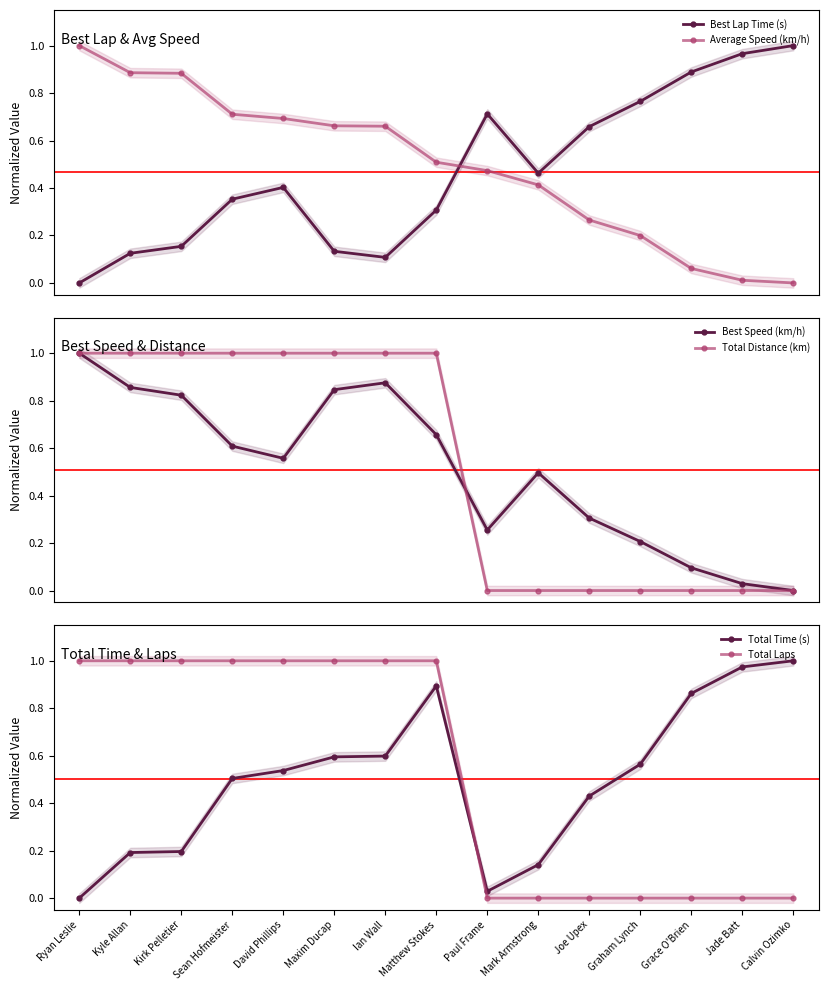

True or false: Total Laps has a value of -0.7 at Graham Lynch.

False